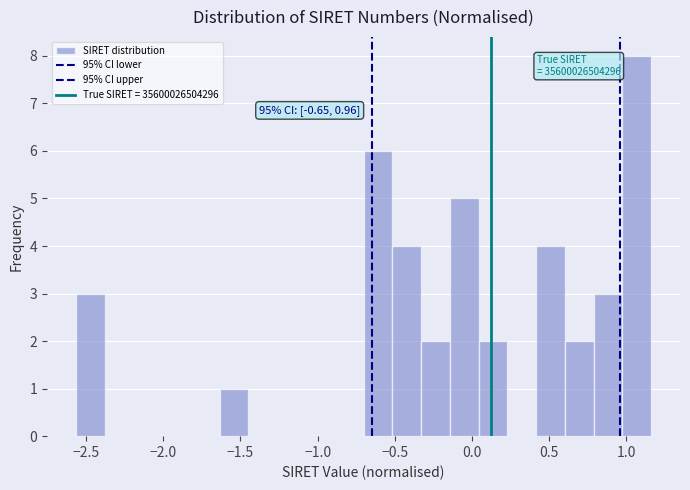

Read against the x-axis, roughly where is the centre of the tallest bar?

1.05